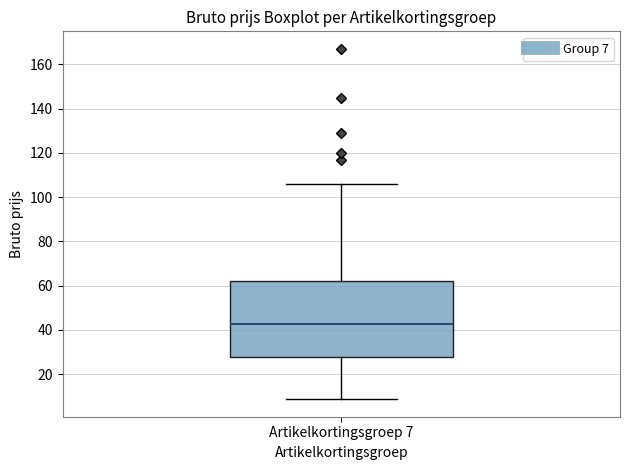

Transcribe this box plot: give where the median line is, the range the box spans, and where the two whiskers end, as read against the y-axis. The values are not printed on the chart, so give them approximately, as read against the axis.

median 42, box 28 to 62, whiskers 8 to 106